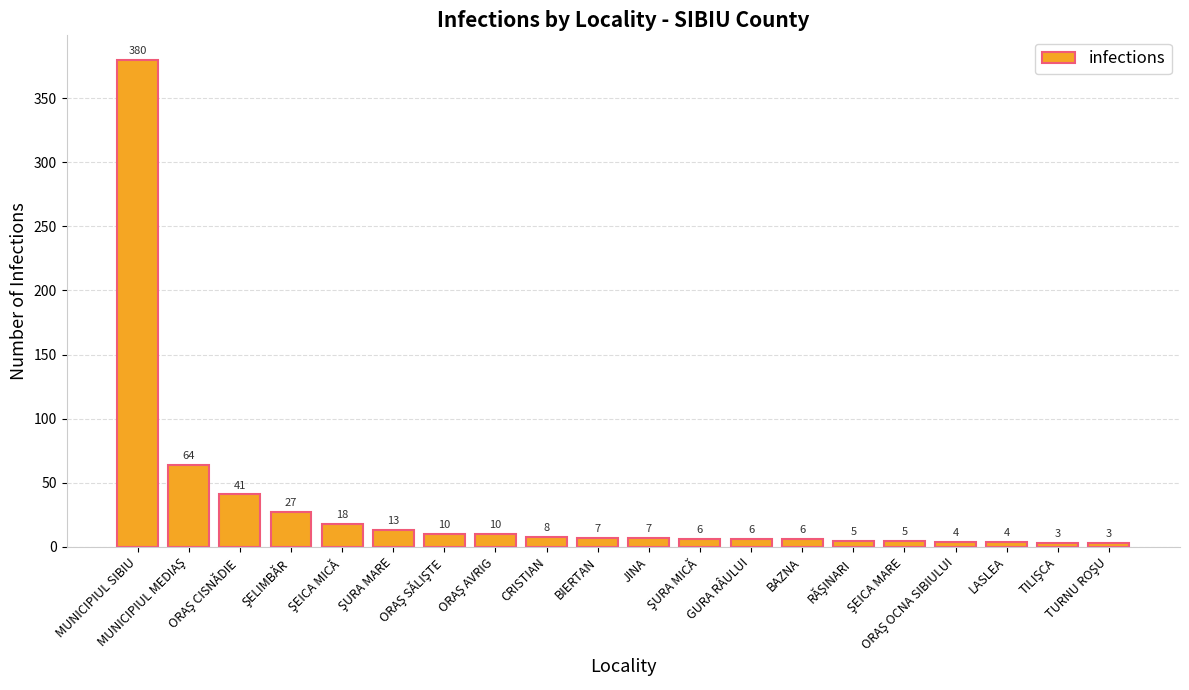

What is the difference between the maximum and minimum values?

377